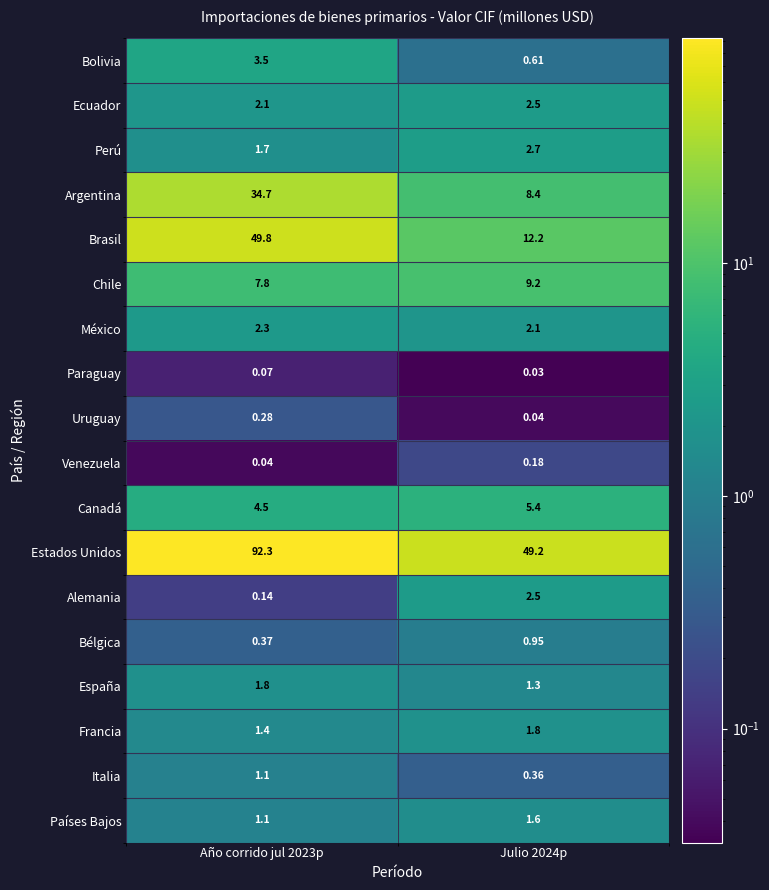

Which series has the largest total across all categories?

Estados Unidos